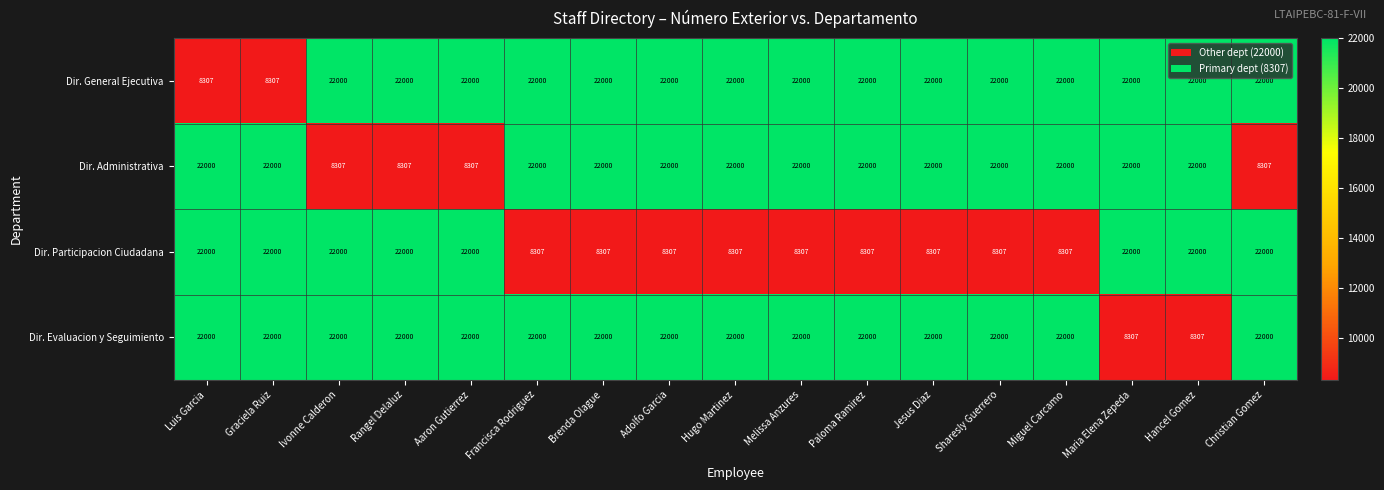

What value does the Dir. General Ejecutiva series have at Adolfo Garcia, to the nearest 10?

22000